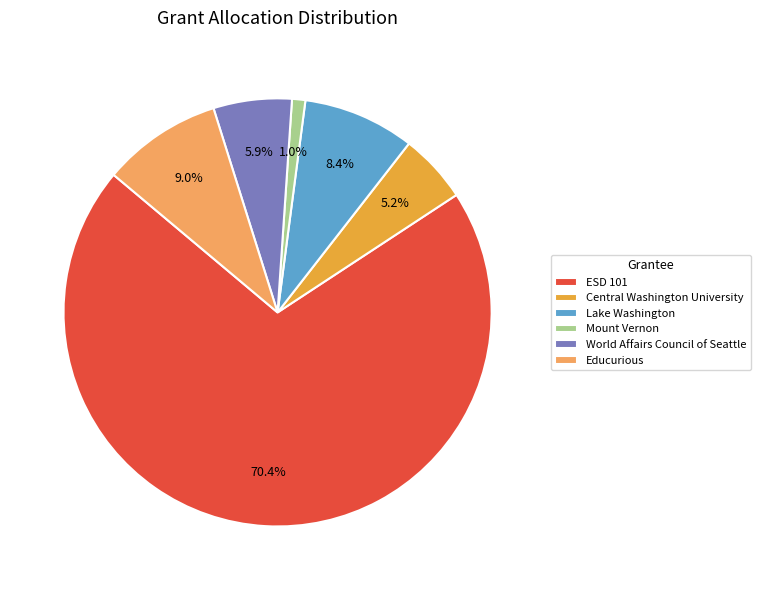

How much of the chart is everything except World Affairs Council of Seattle?

94.1%